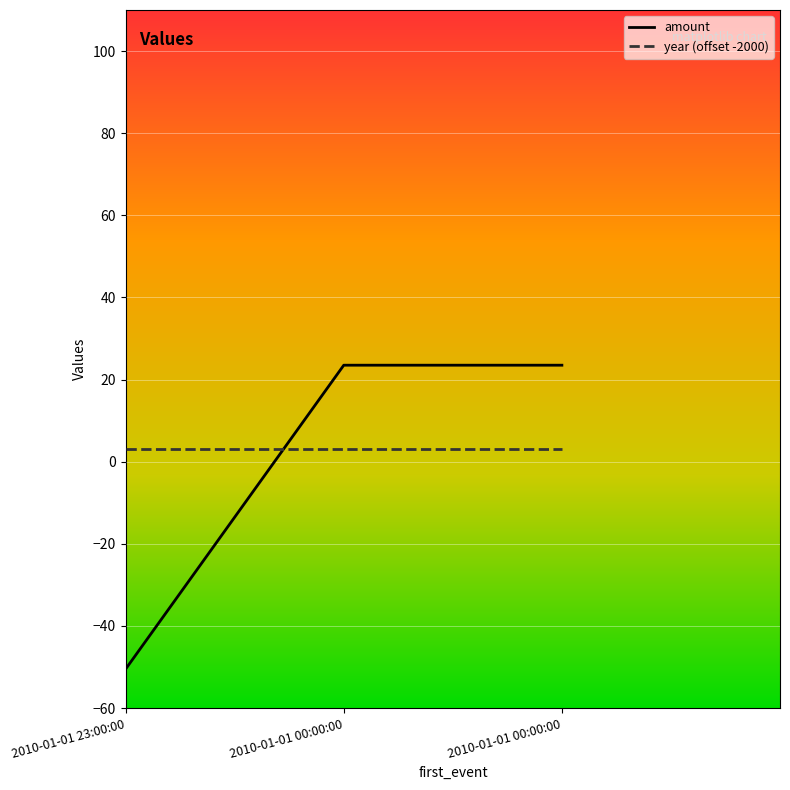

What are all the series names shown in the legend?

amount, year (offset -2000)